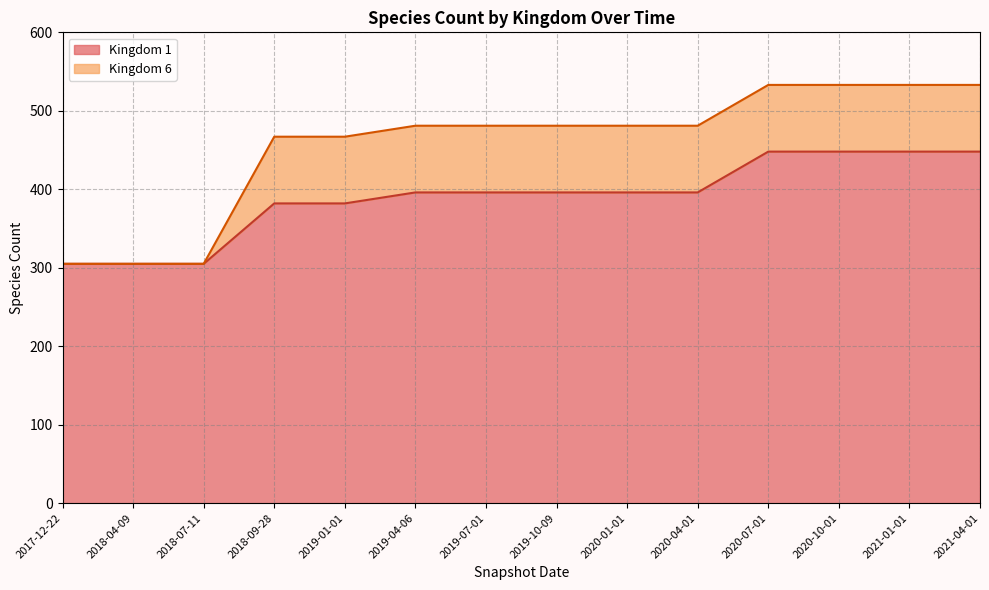

True or false: the data shows 91 at 2019-07-01.

False